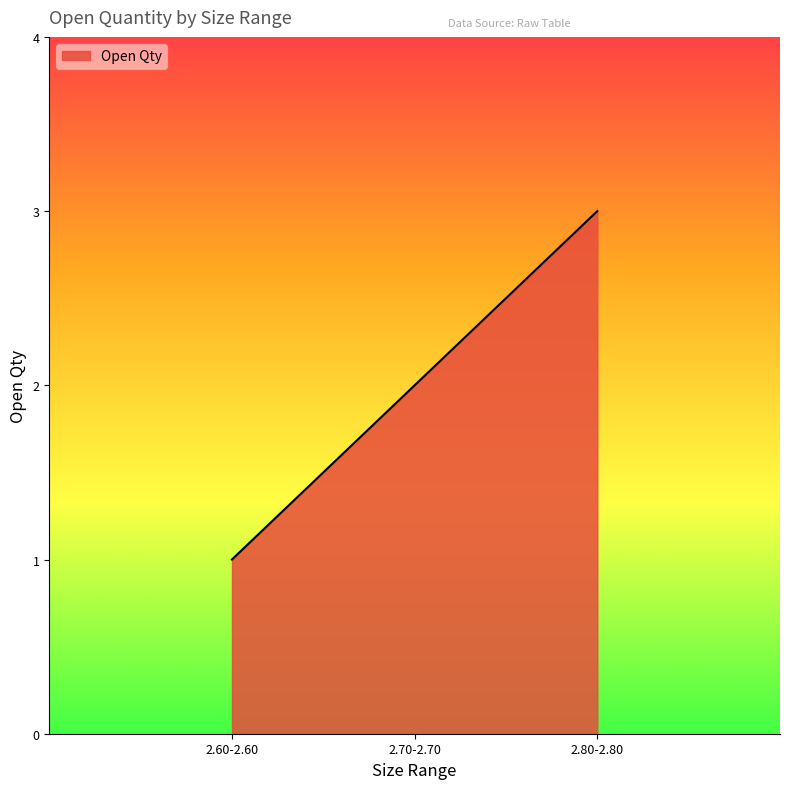

What is the average value?

2